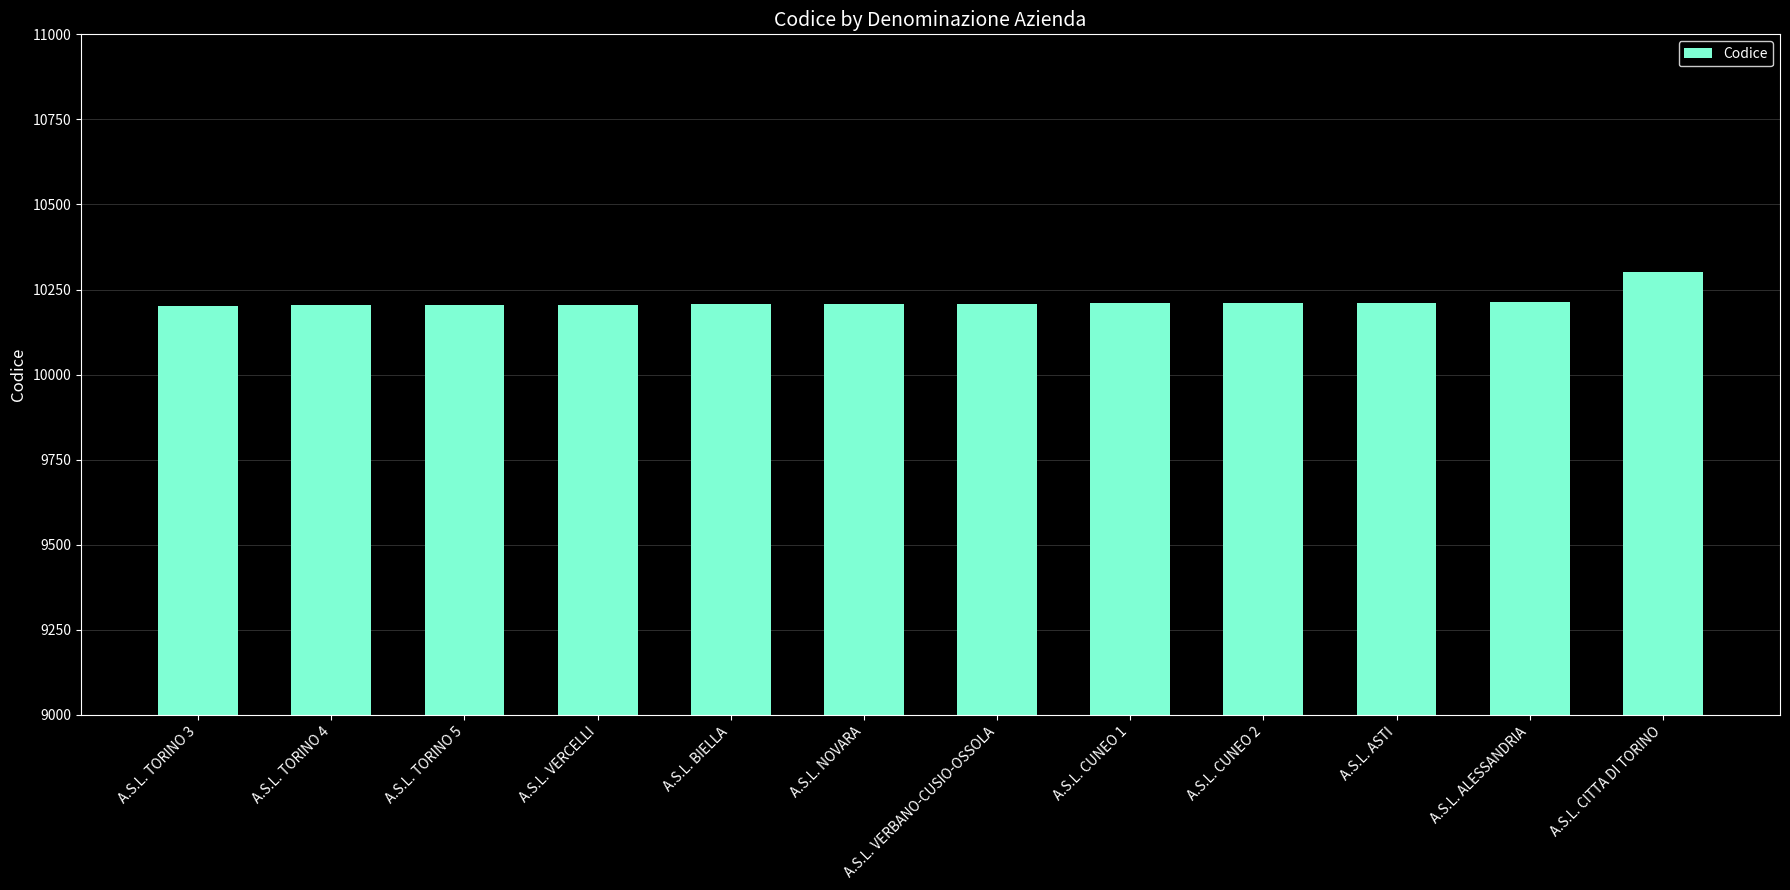

At which category does the chart reach its peak across all series?

A.S.L. CITTA DI TORINO